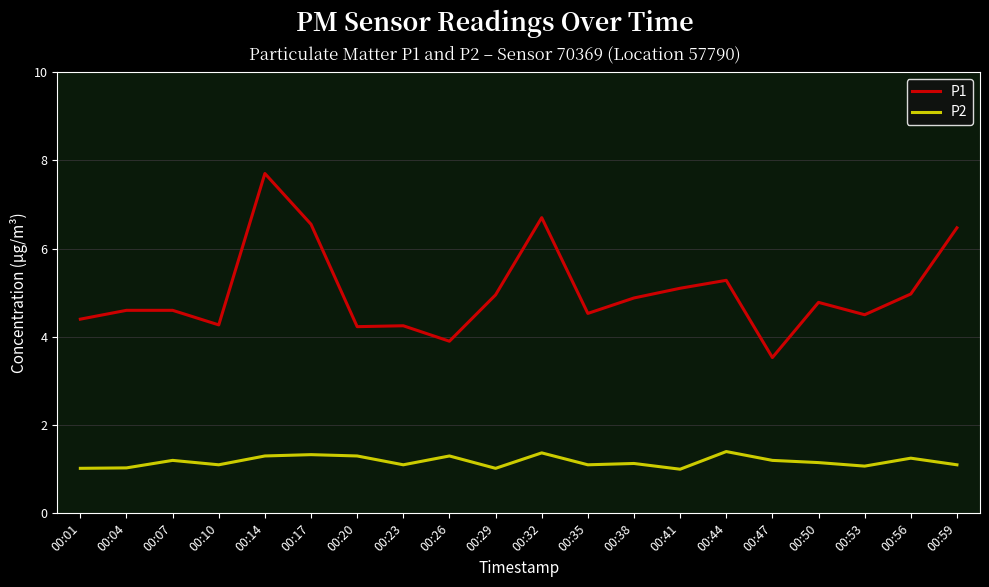

The value of P2 at 00:41 is 0.3. True or false?

False